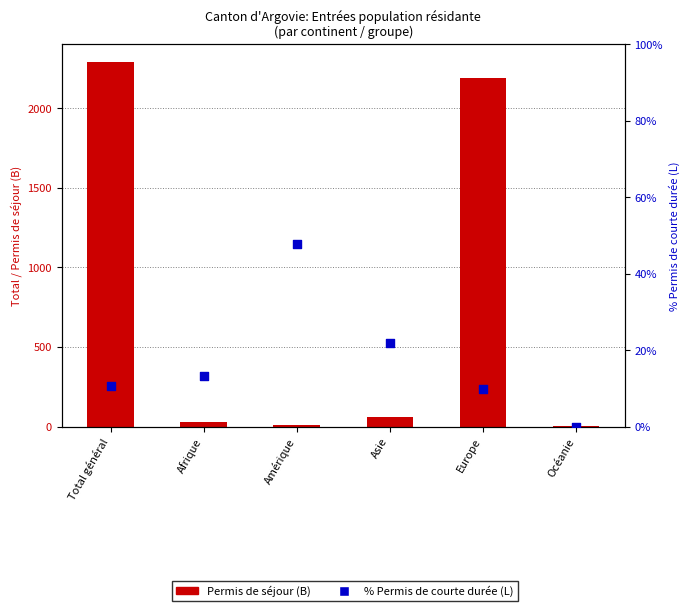

Which series has the widest spread of Y values?

Permis de séjour (B)